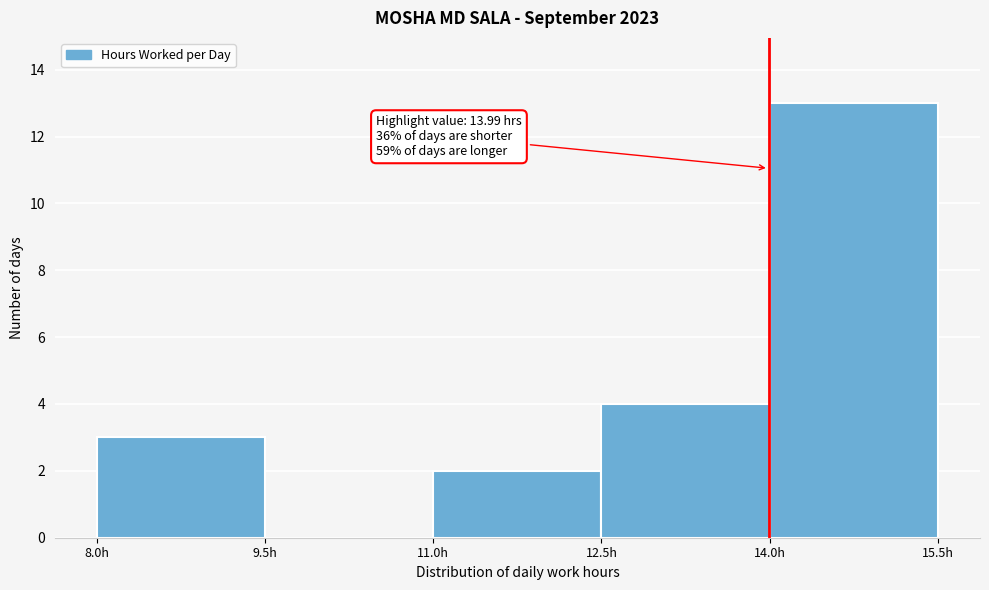

Over which range of the x-axis is the bar tallest?

14.0 to 15.5